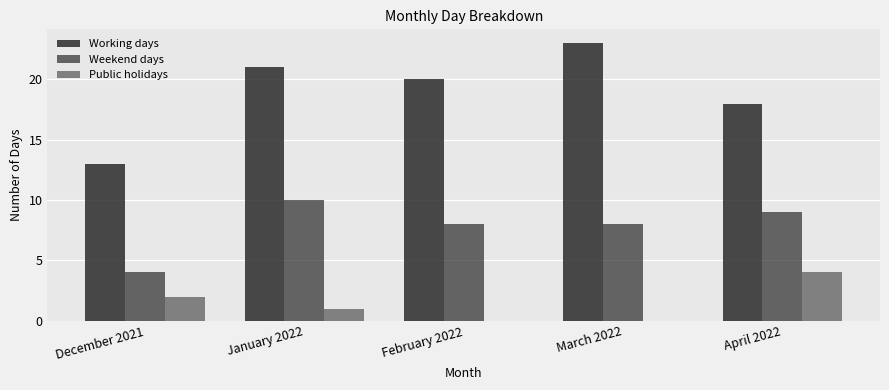

What is the label of the 5th bar from the left?

April 2022